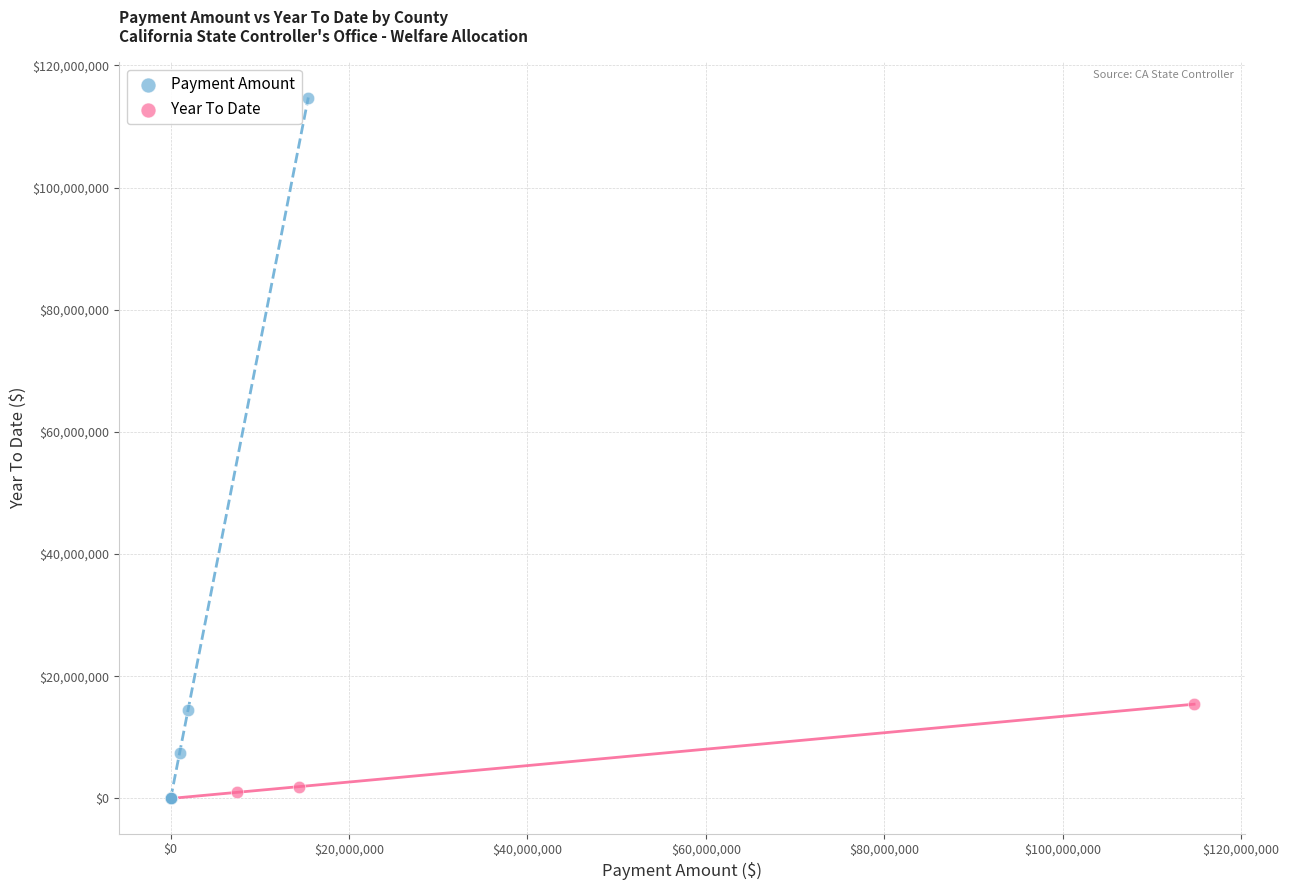

Which series contains the highest Y value?

Payment Amount